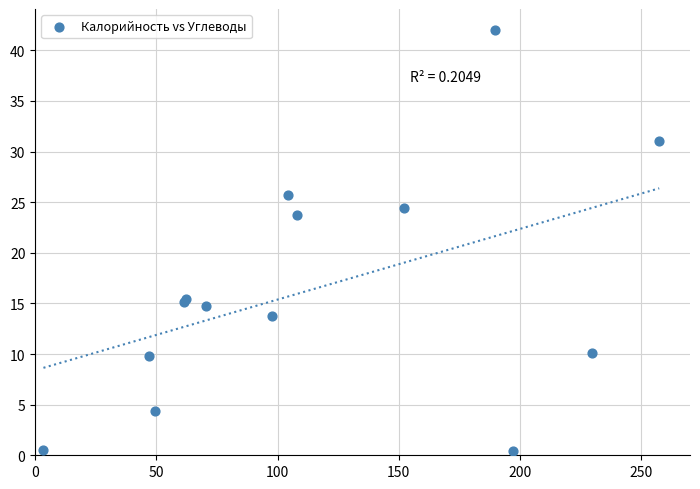

What Y value in the scatter plot is closest to 21?

23.8